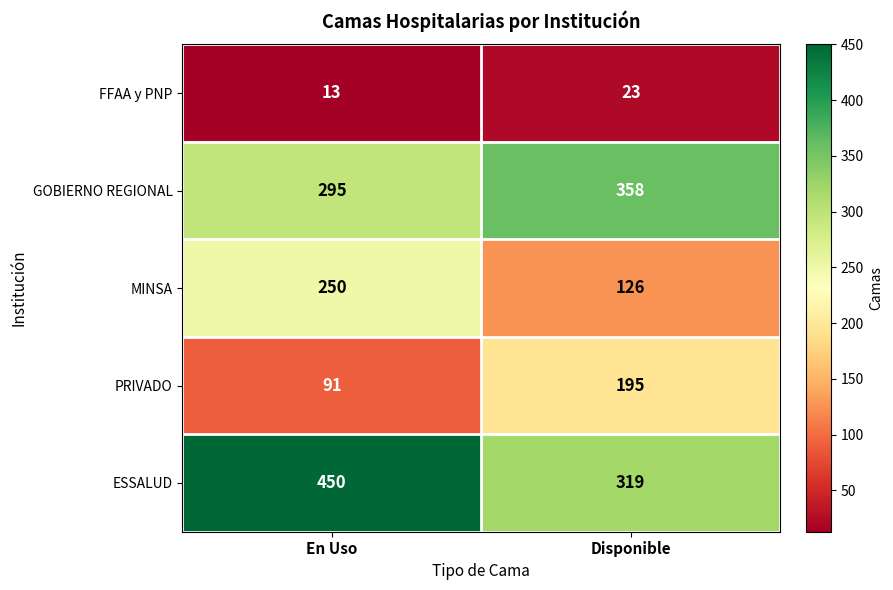

What is the approximate value of PRIVADO at En Uso, to the nearest 50?

100